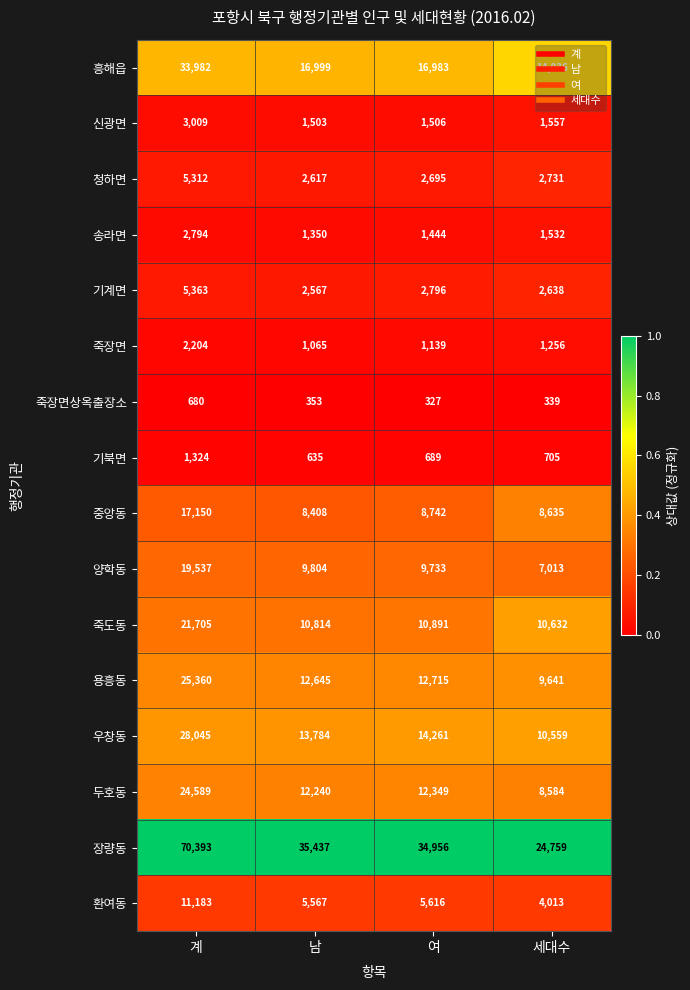

What is the minimum value for 장량동?

24759